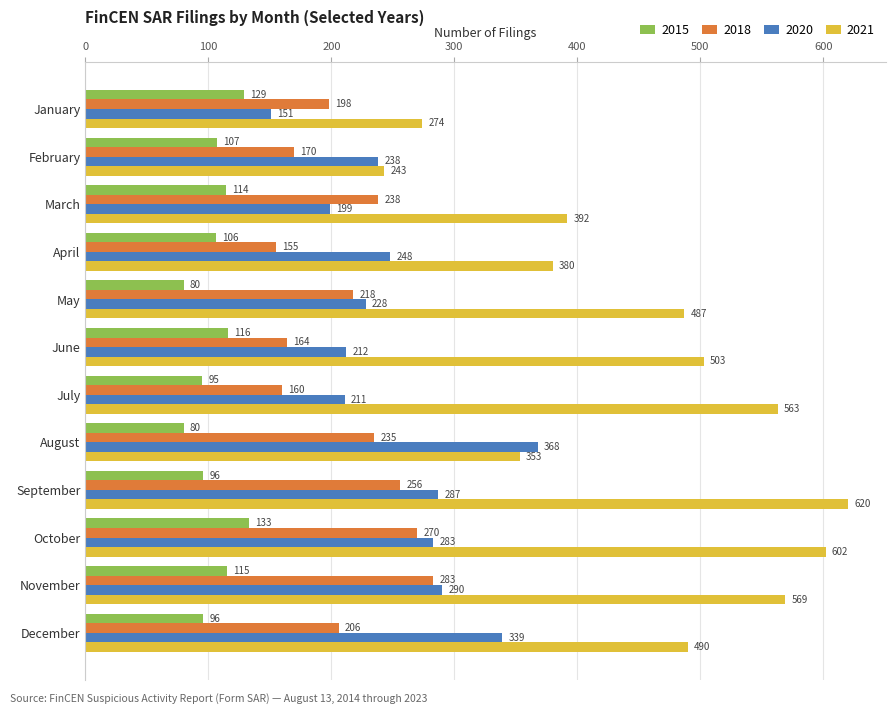

Rank the series by their maximum value, from lowest to highest.

2015, 2018, 2020, 2021